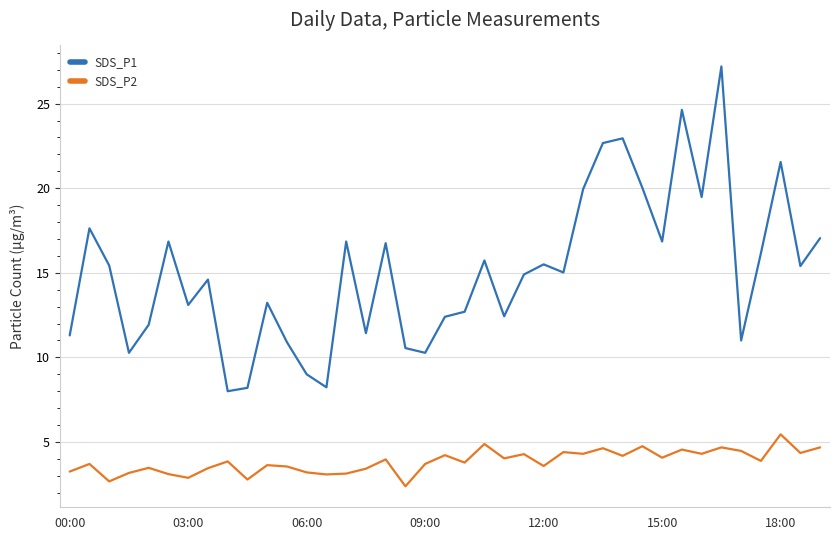

Which series has the widest spread of values?

SDS_P1